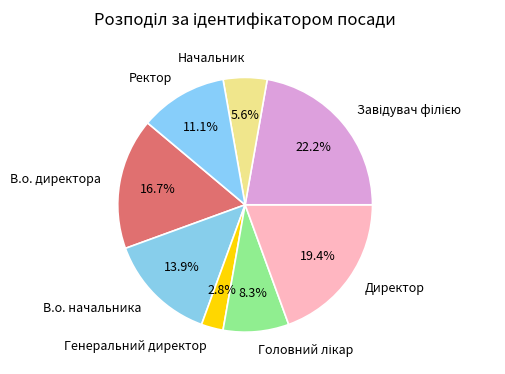

How much of the chart is everything except Директор?

80.6%